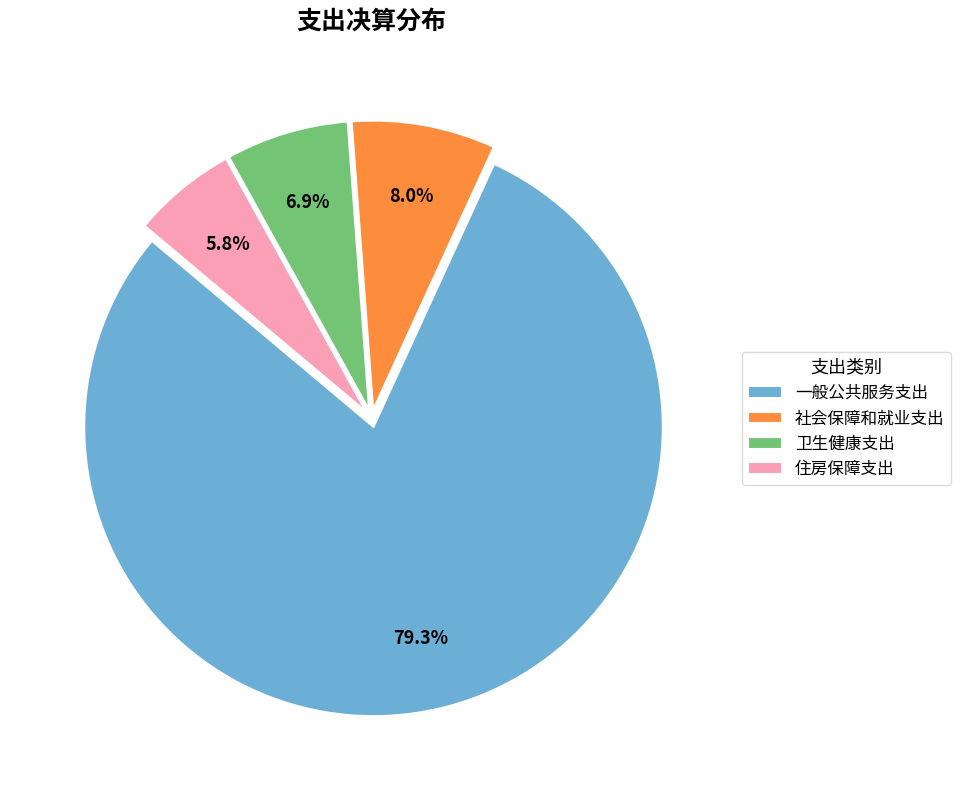

Which slice is the largest?

一般公共服务支出